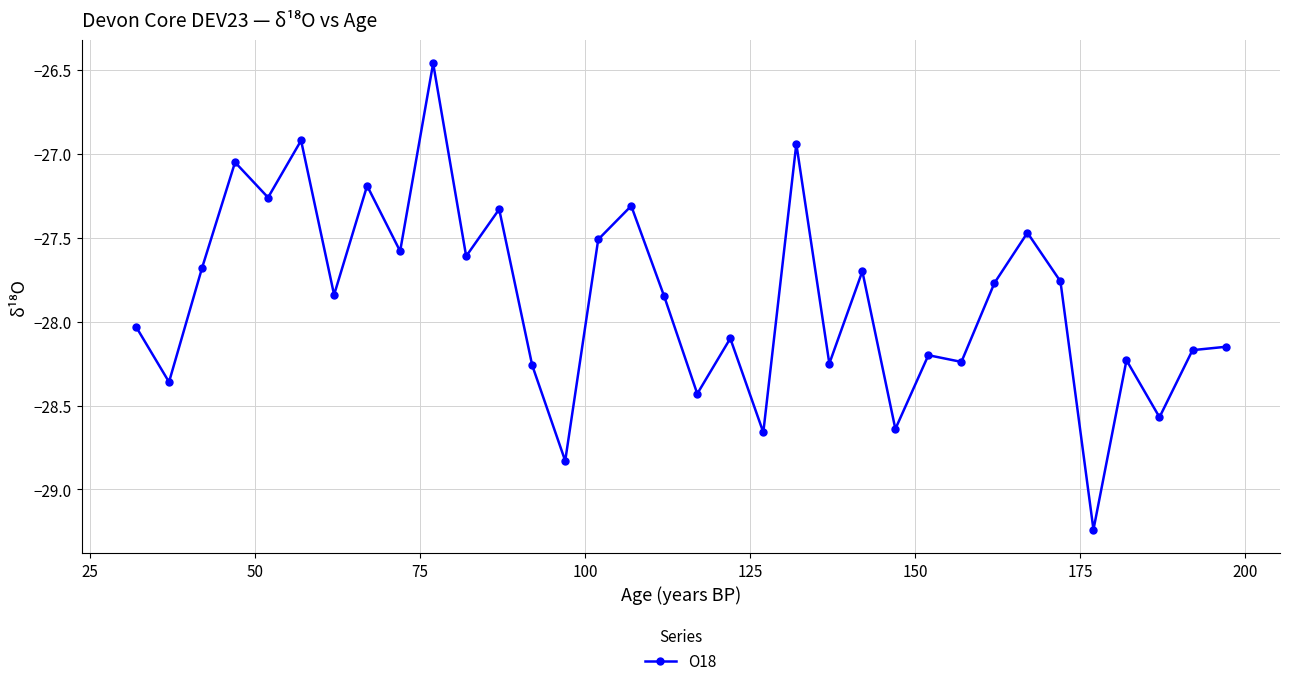

What is the sum of all values?

-947.6